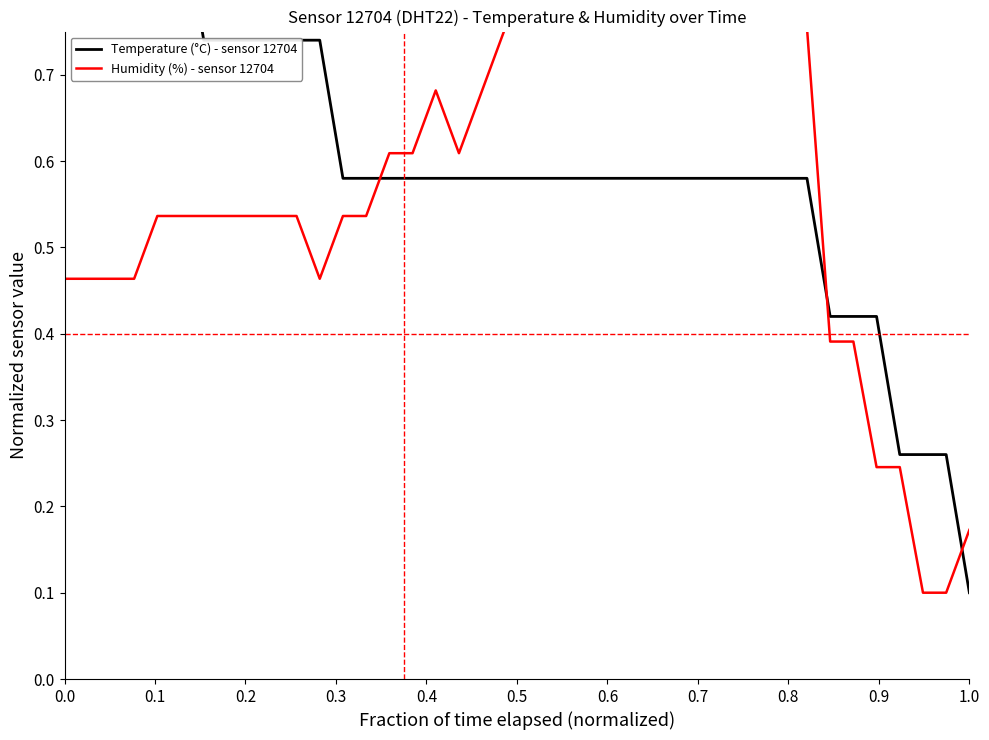

True or false: Temperature (°C) - sensor 12704 and Humidity (%) - sensor 12704 cross at least once.

True